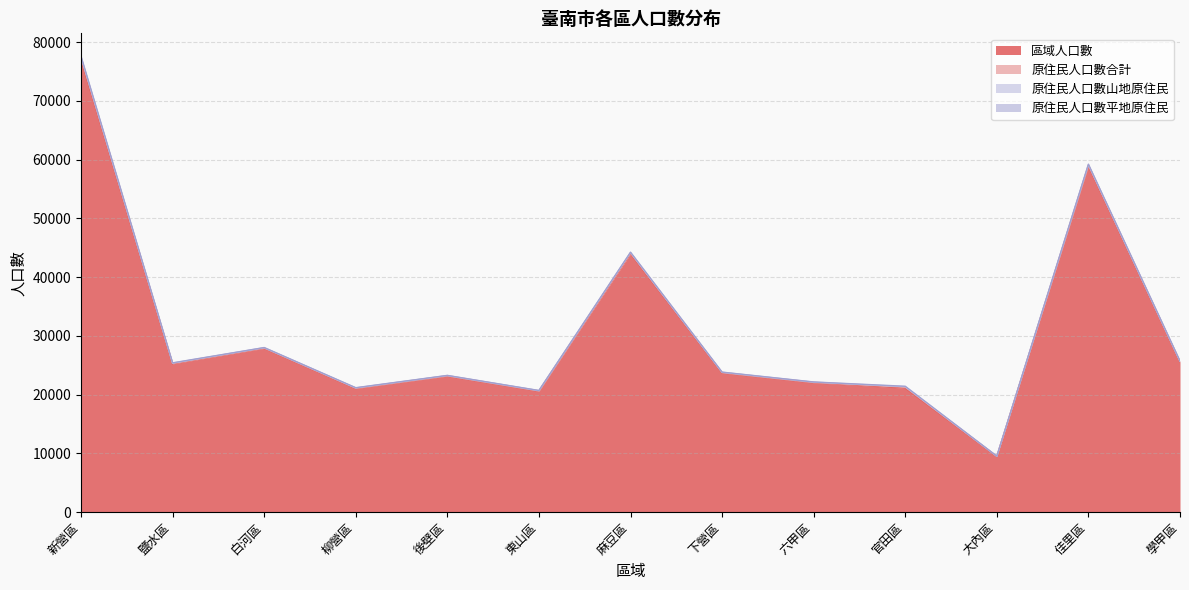

What is the difference between the 原住民人口數合計 values at 東山區 and 新營區?

220